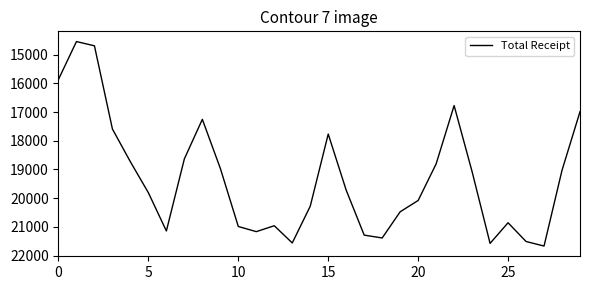

What is the maximum value shown in the chart?

21670.5